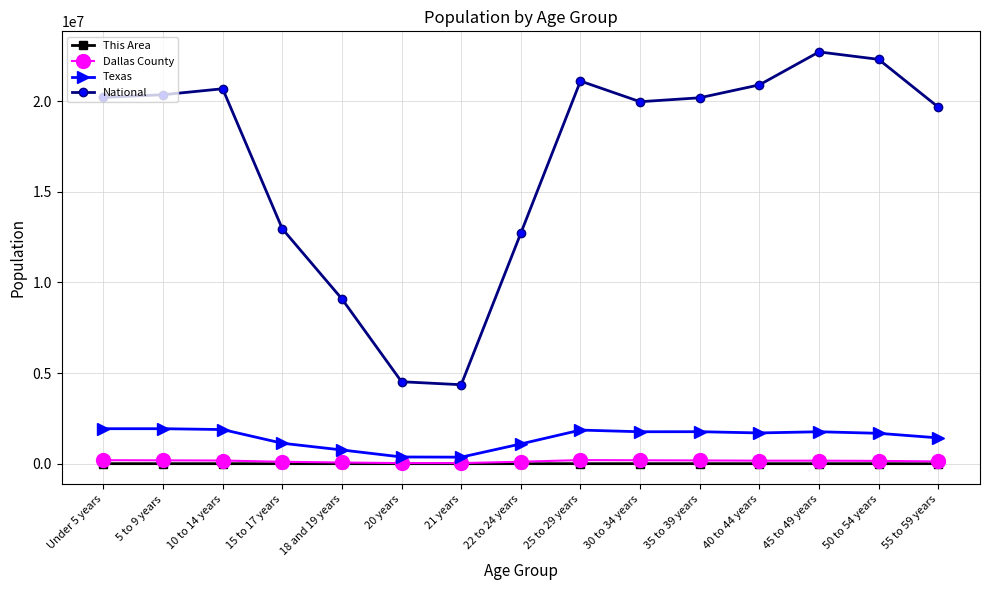

What is the difference between the National values at 5 to 9 years and 10 to 14 years?

328537